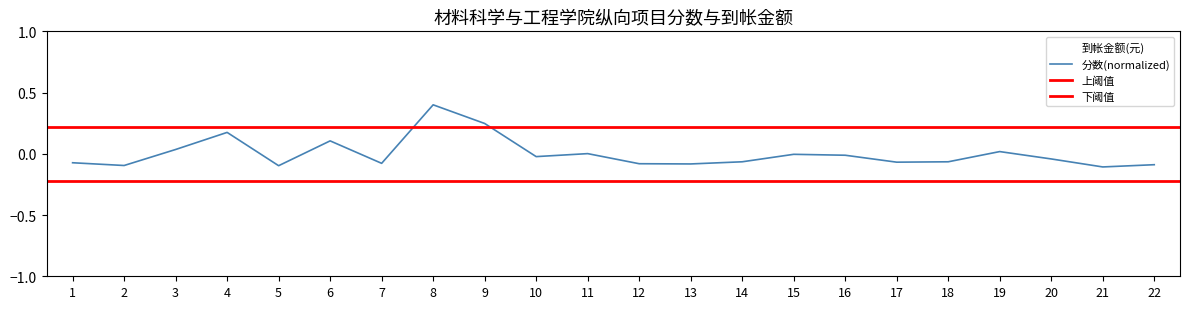

How many interior local peaks does the 分数 series have?

6